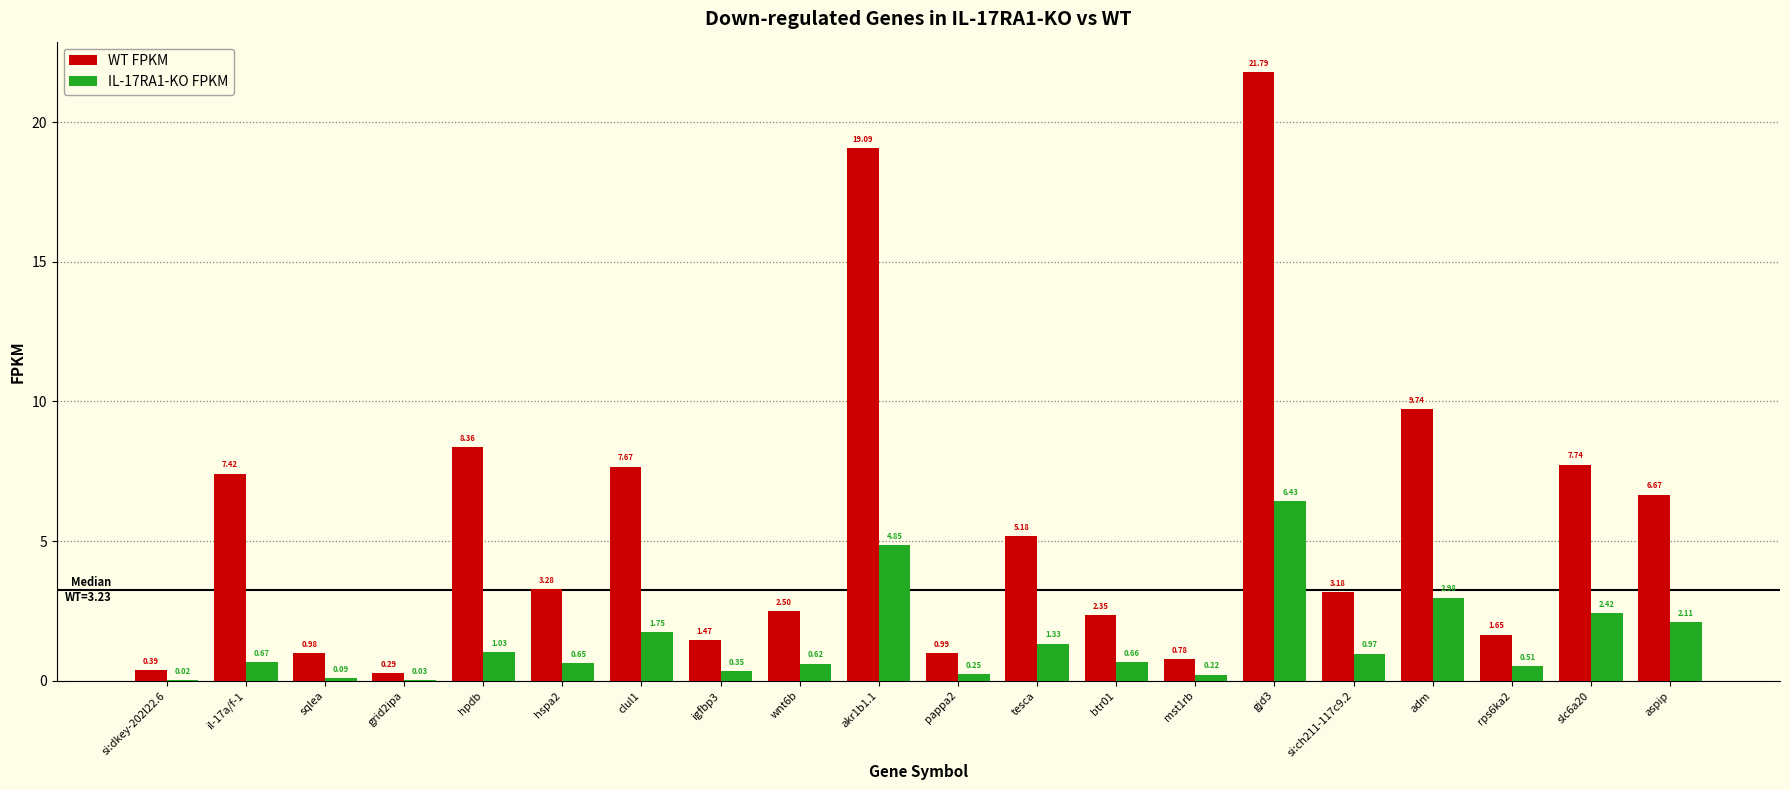

Which series has the largest total across all categories?

WT FPKM